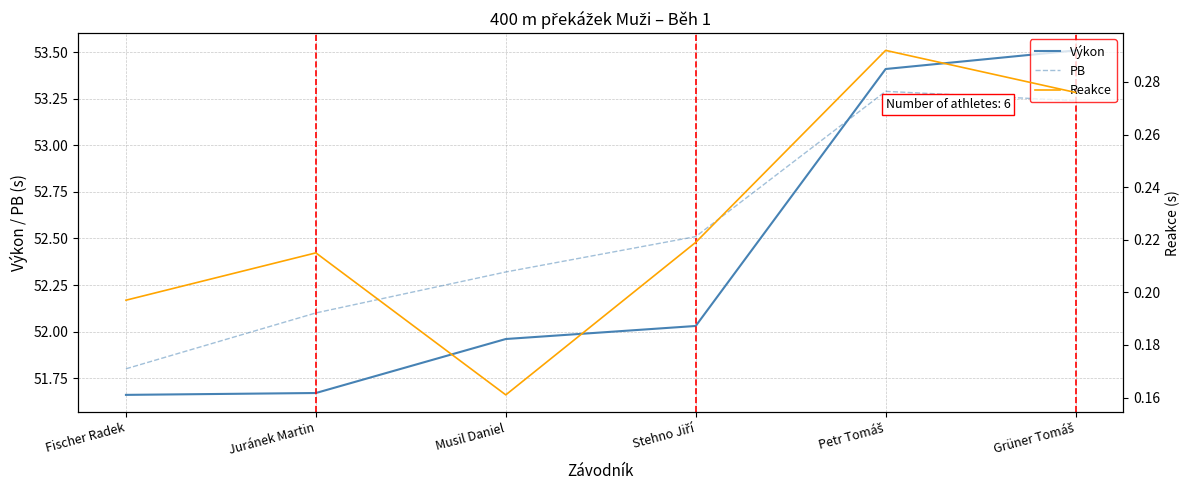

Is the value of Reakce at Fischer Radek greater than the value of PB at Stehno Jiří?

No